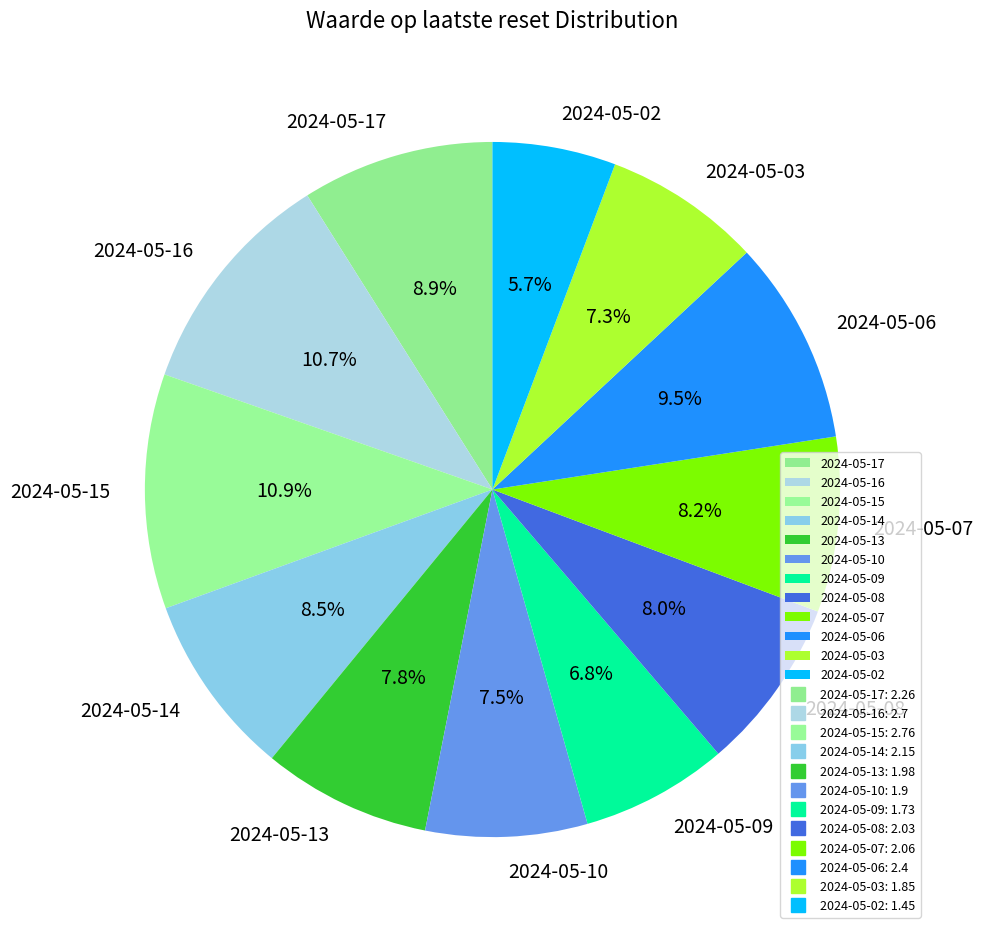

To the nearest percent, what is the difference between the 2024-05-13 and 2024-05-14 slice percentages?

1%